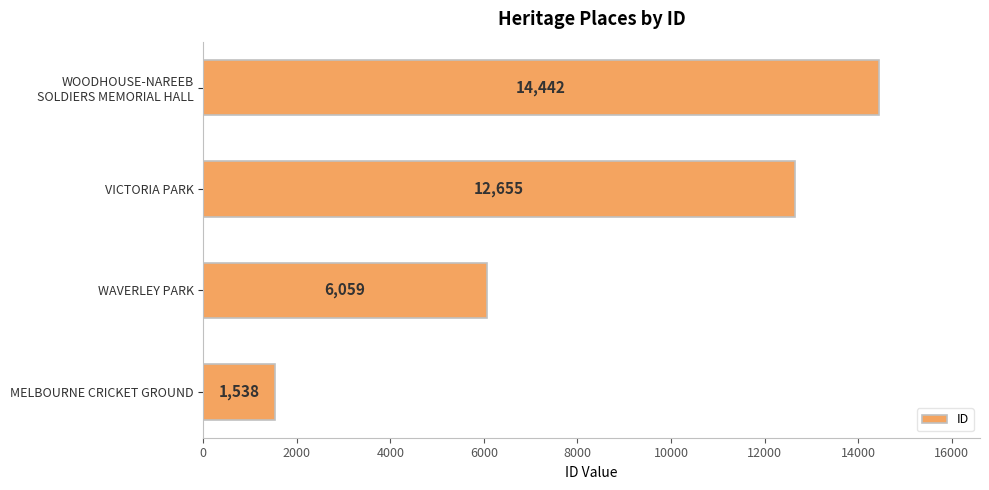

True or false: the data shows 694 at MELBOURNE CRICKET GROUND.

False